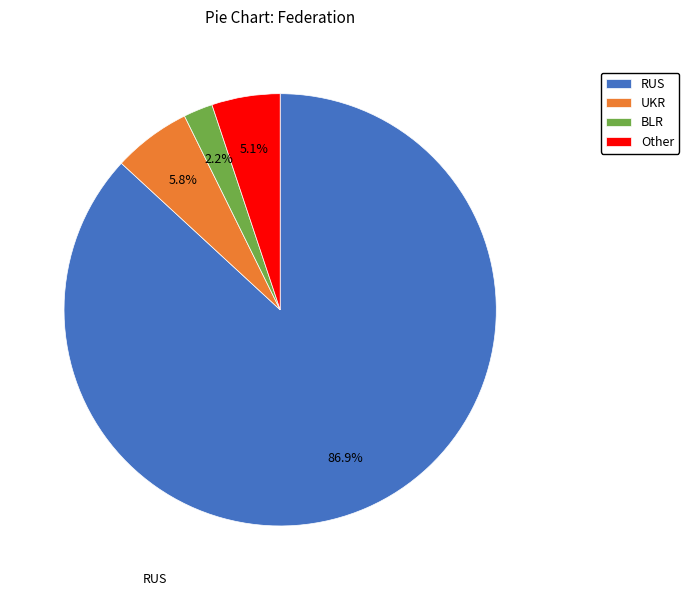

How many slices are in this pie chart?

4